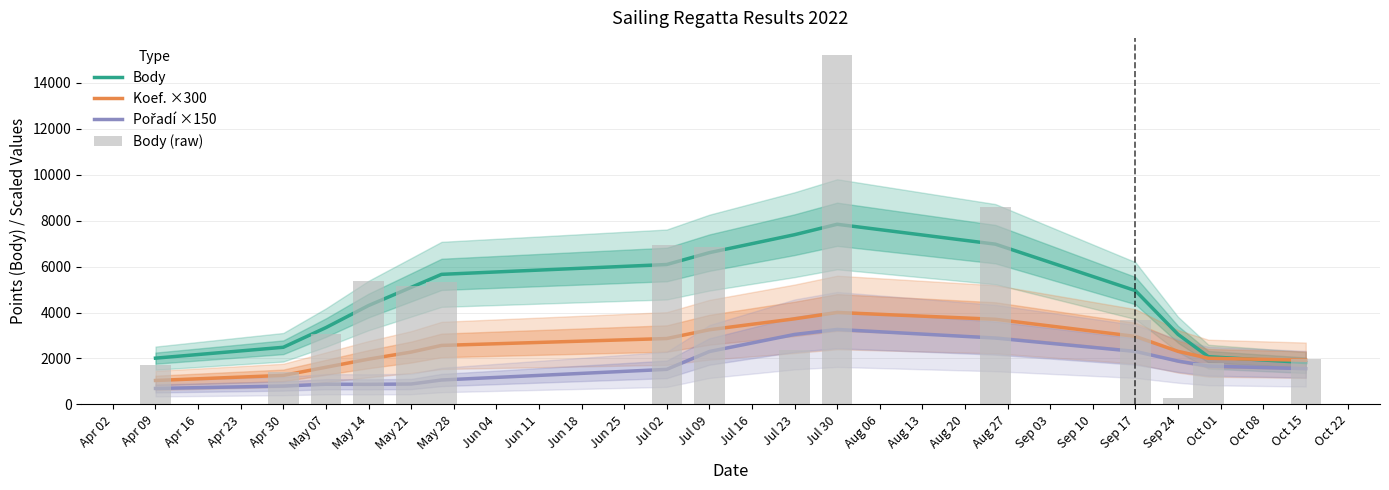

Rank the series at May 07 from lowest to highest value.

Pořadí ×150, Koef. ×300, Body (raw), Body